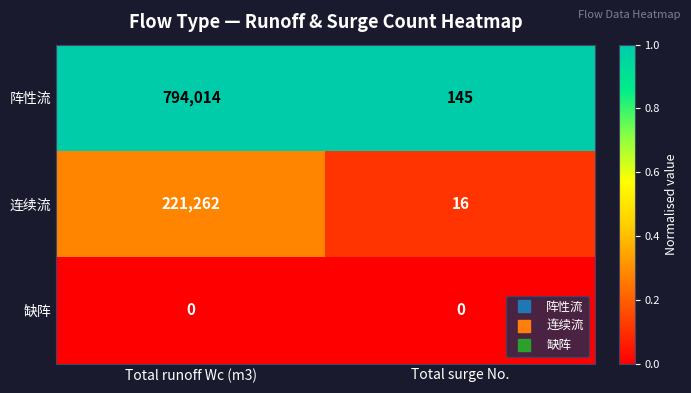

Which category has the highest value in the 阵性流 series?

Total runoff Wc (m3)